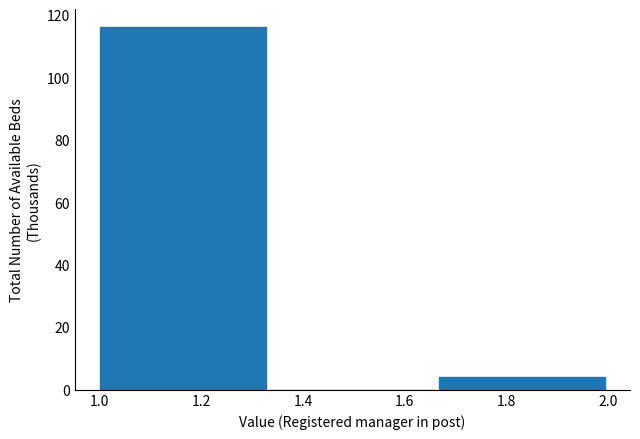

Reading left to right, transcribe this chart: for each bar, give the range it covers on the x-axis and its height. Neither the bar edges nor the heights are printed on the chart, so give them approximately, as read against the axes.

1.00 to 1.34: 116
1.34 to 1.66: 0
1.66 to 2.00: 4